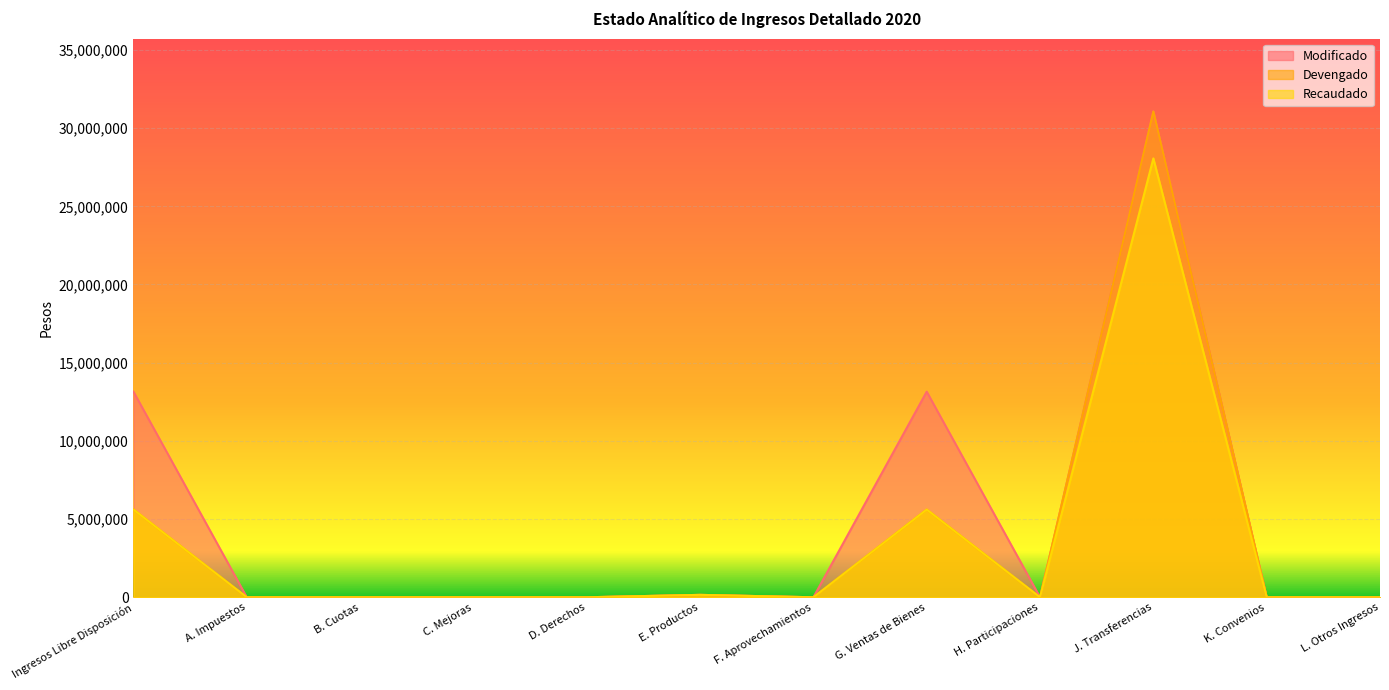

In Modificado, how many points are lower than both neighbors (excluding endpoints)?

2